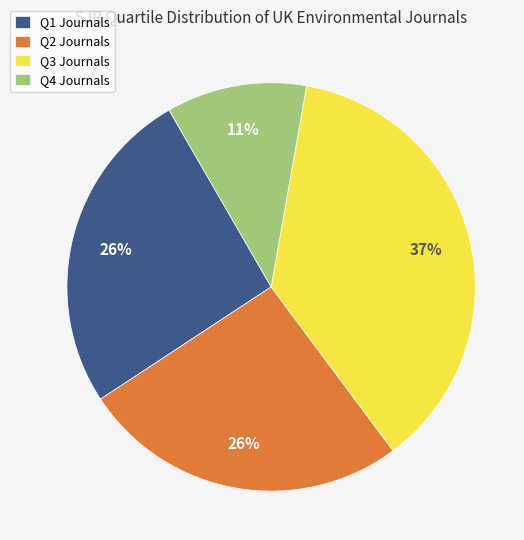

To the nearest percent, what portion does Q1 represent?

26%